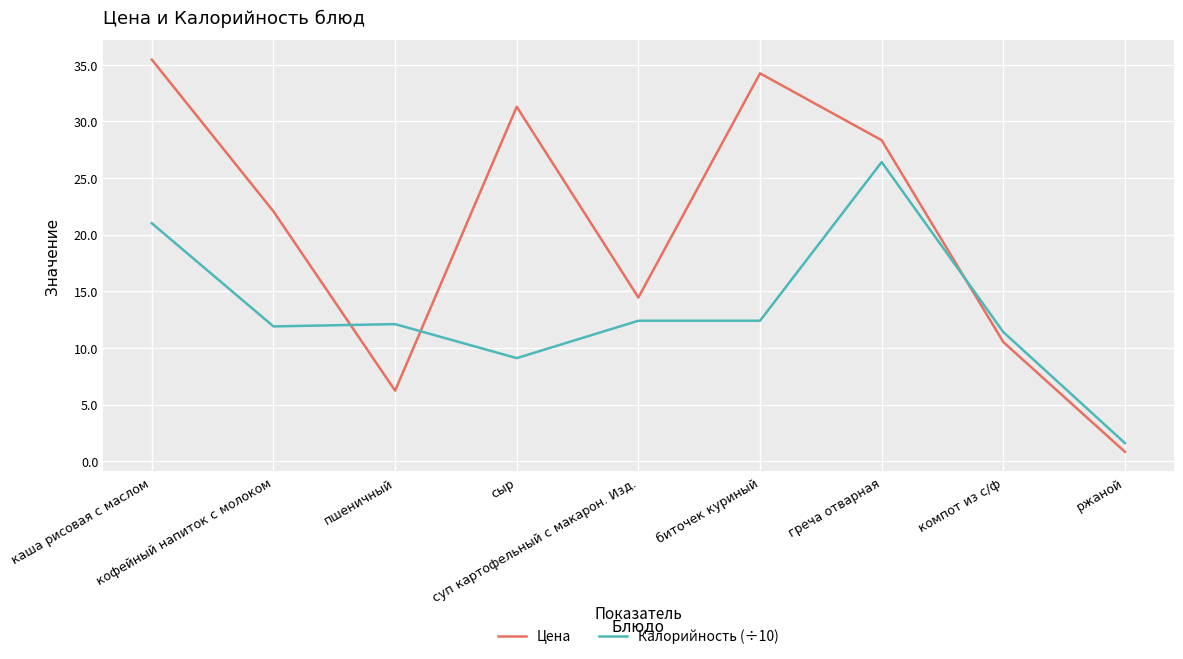

List the series in order of their overall mean, highest first.

Цена, Калорийность (÷10)